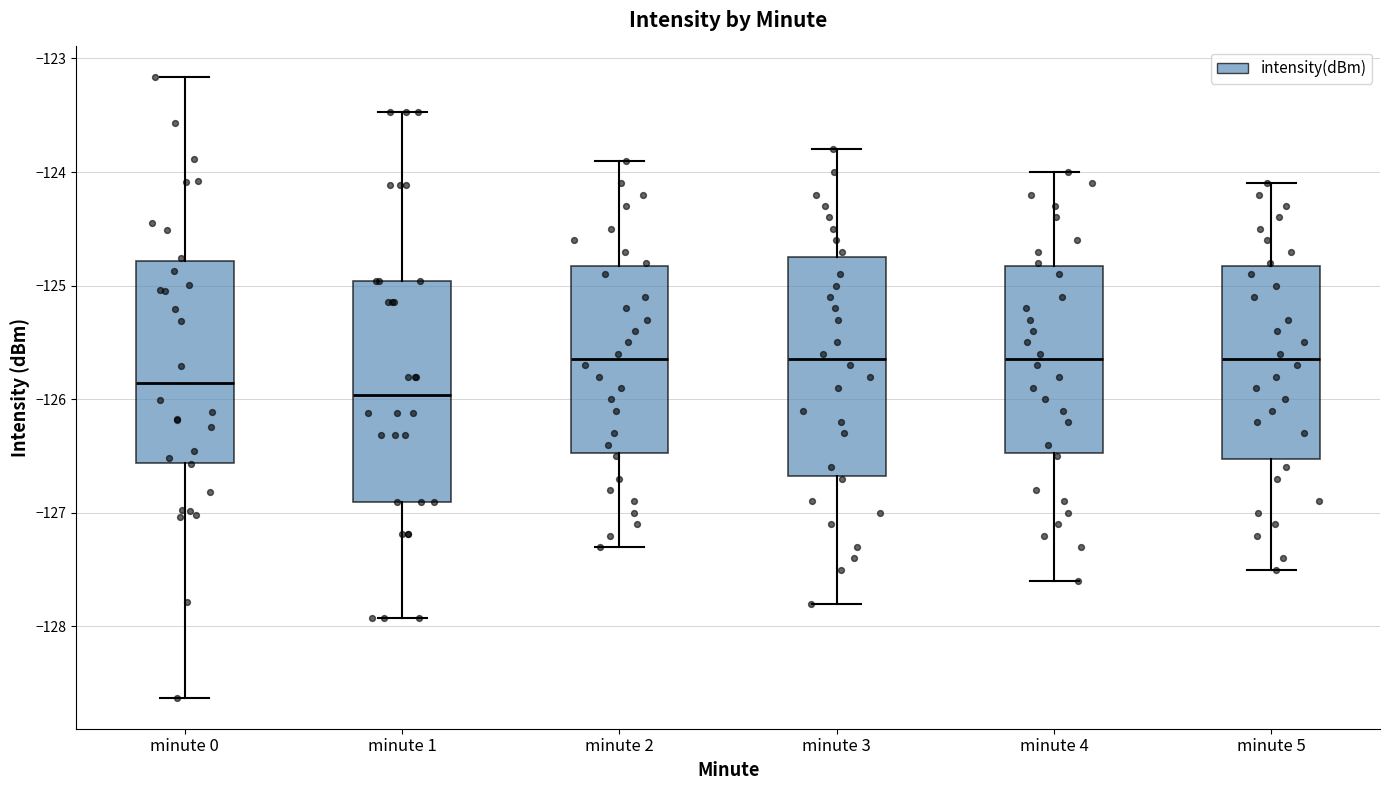

Reading left to right, transcribe this box plot: for each box, give where its median line is, the range the box spans, and where its two whiskers end, as read against the y-axis. The values are not printed on the chart, so give them approximately, as read against the axis.

minute 0: median -125.9, box -126.6 to -124.8, whiskers -128.6 to -123.2
minute 1: median -126.0, box -126.9 to -125.0, whiskers -127.9 to -123.5
minute 2: median -125.6, box -126.5 to -124.8, whiskers -127.3 to -123.9
minute 3: median -125.6, box -126.7 to -124.7, whiskers -127.8 to -123.8
minute 4: median -125.6, box -126.5 to -124.8, whiskers -127.6 to -124.0
minute 5: median -125.6, box -126.5 to -124.8, whiskers -127.5 to -124.1